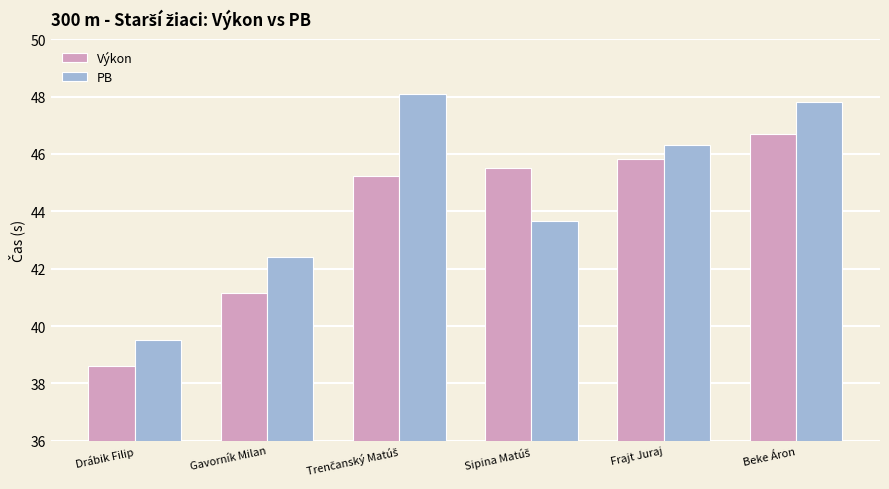

Which series has the largest total across all categories?

PB